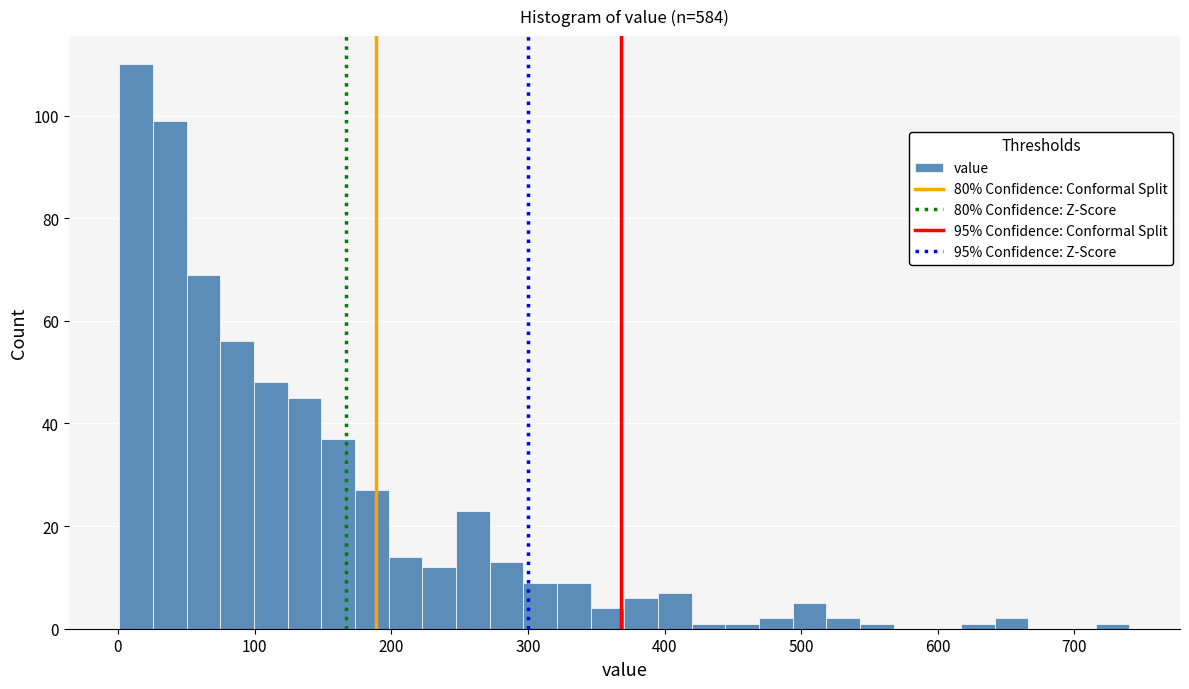

Read against the x-axis, roughly where is the centre of the tallest bar?

10